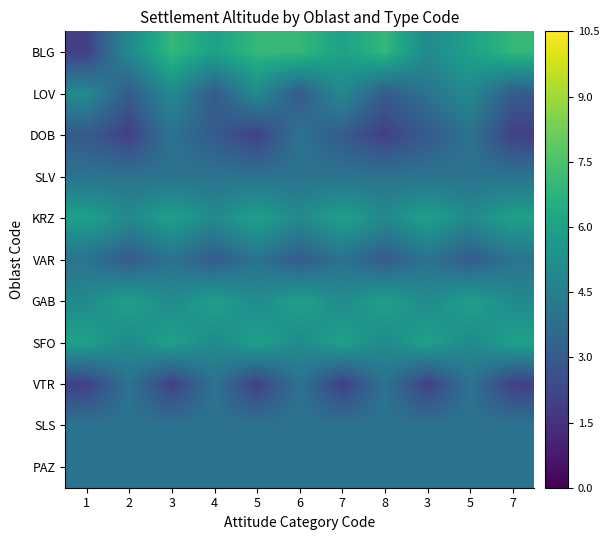

Which series has the widest spread of values?

BLG